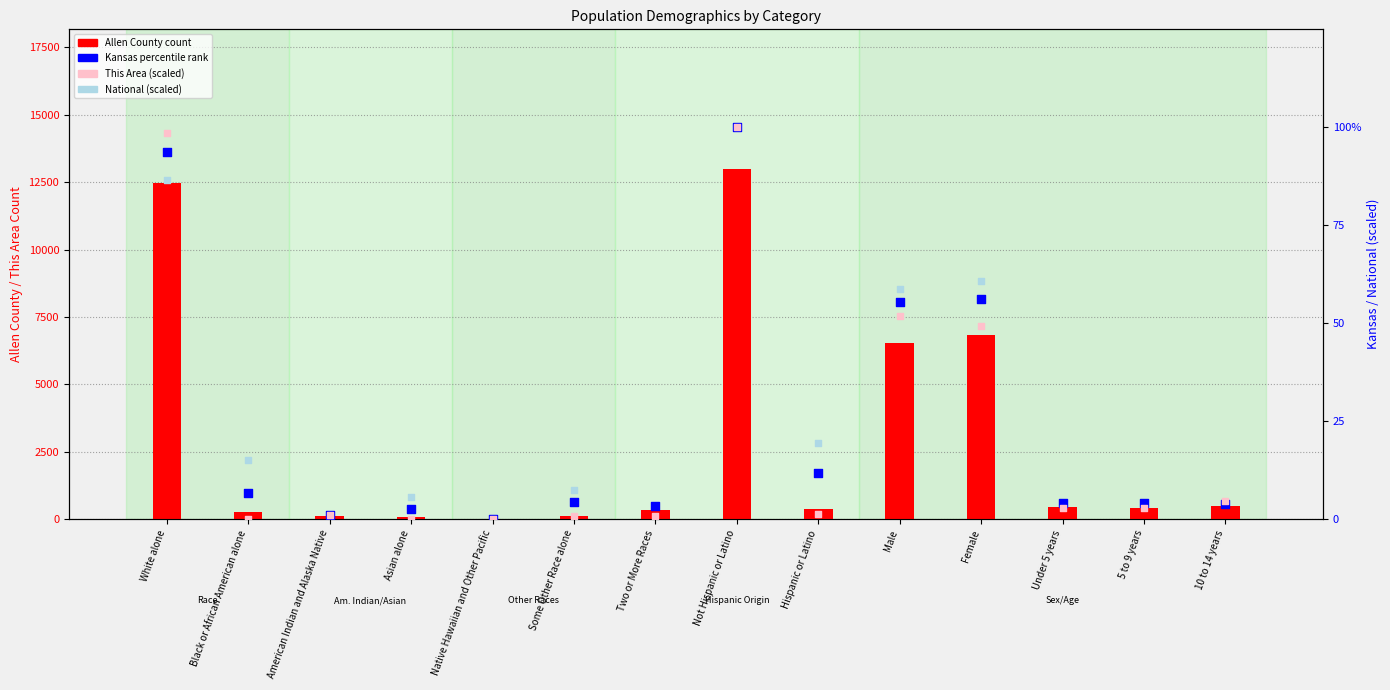

Which series has the largest total across all categories?

Allen County